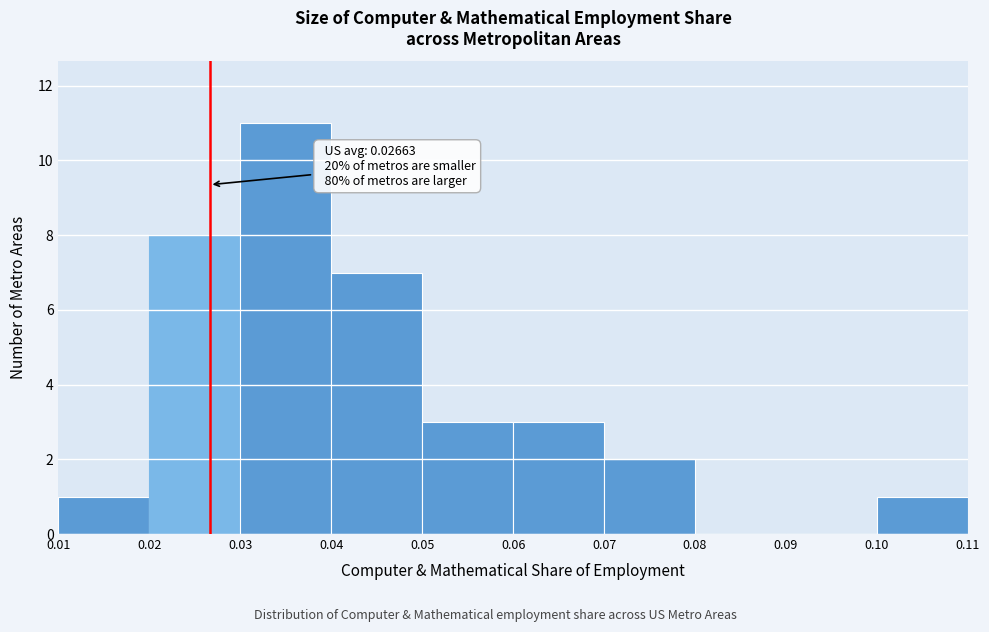

Which range on the x-axis has the tallest bar?

0.03 to 0.04